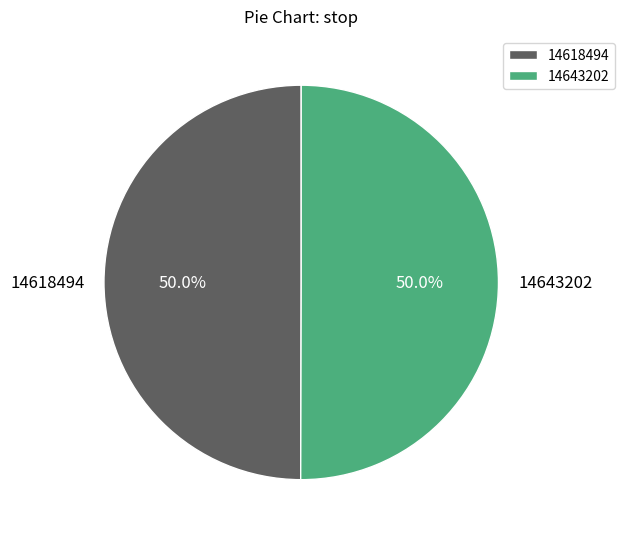

To the nearest percent, what is the combined percentage of 14643202 and 14618494?

100%